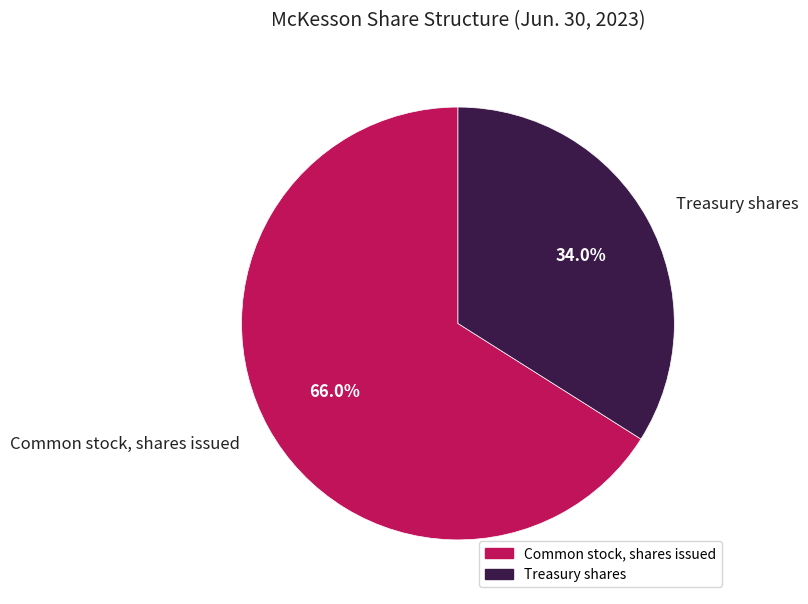

Is it true that Common stock, shares issued is 57% of the pie?

False